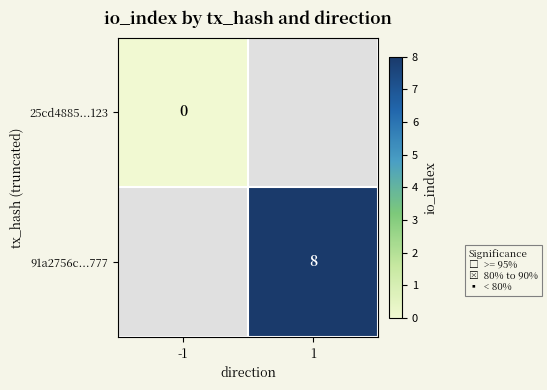

The 91a2756c...777 series shows 3 at 1. True or false?

False